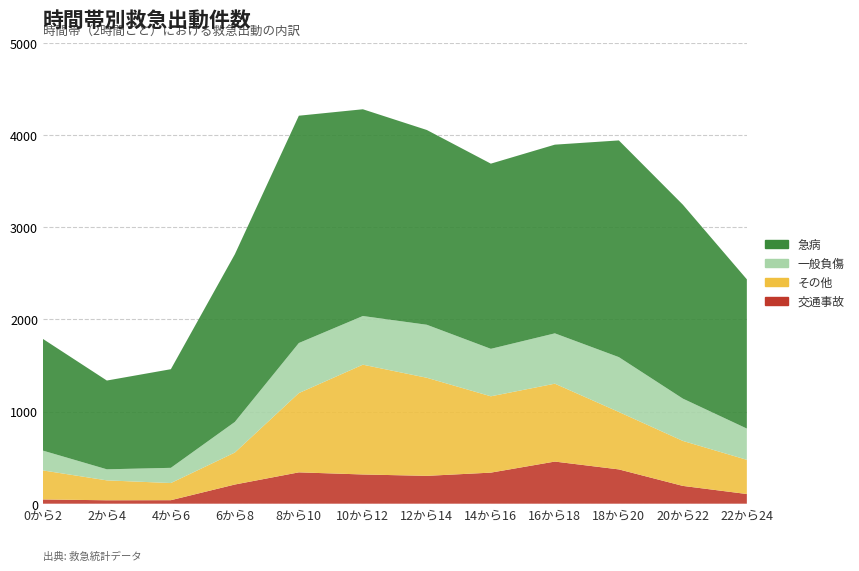

Reading left to right, what are all the values shown in this chart?

急病[件]: 0から2=1212	2から4=963	4から6=1070	6から8=1819	8から10=2466	10から12=2243	12から14=2113	14から16=2009	16から18=2047	18から20=2351	20から22=2104	22から24=1619
交通事故[件]: 0から2=46	2から4=37	4から6=38	6から8=208	8から10=340	10から12=317	12から14=302	14から16=337	16から18=457	18から20=372	20から22=193	22から24=105
一般負傷[件]: 0から2=215	2から4=120	4から6=165	6から8=332	8から10=543	10から12=528	12から14=575	14から16=515	16から18=546	18から20=595	20から22=459	22から24=339
その他[件]: 0から2=315	2から4=216	4から6=186	6から8=347	8から10=860	10から12=1191	12から14=1064	14から16=828	16から18=845	18から20=623	20から22=488	22から24=371